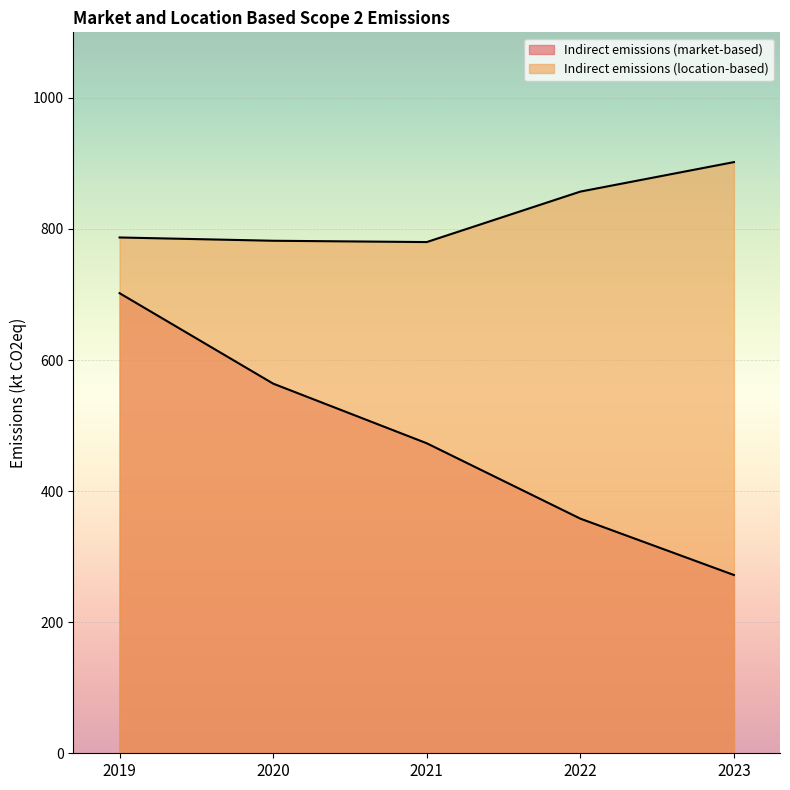

How many lines are shown in the chart?

2